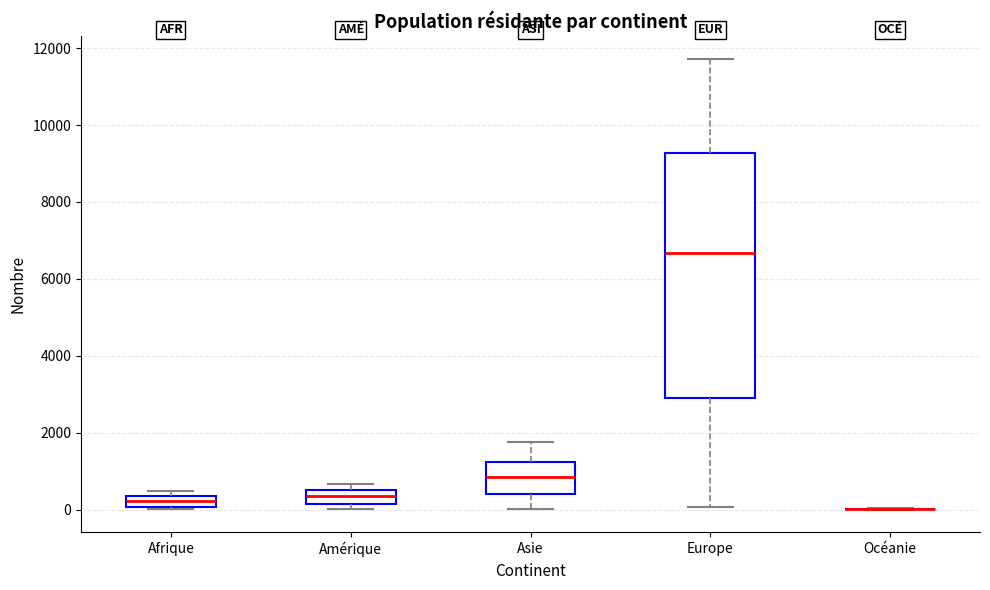

Which box is the tallest, from its lower edge to its upper edge?

Europe